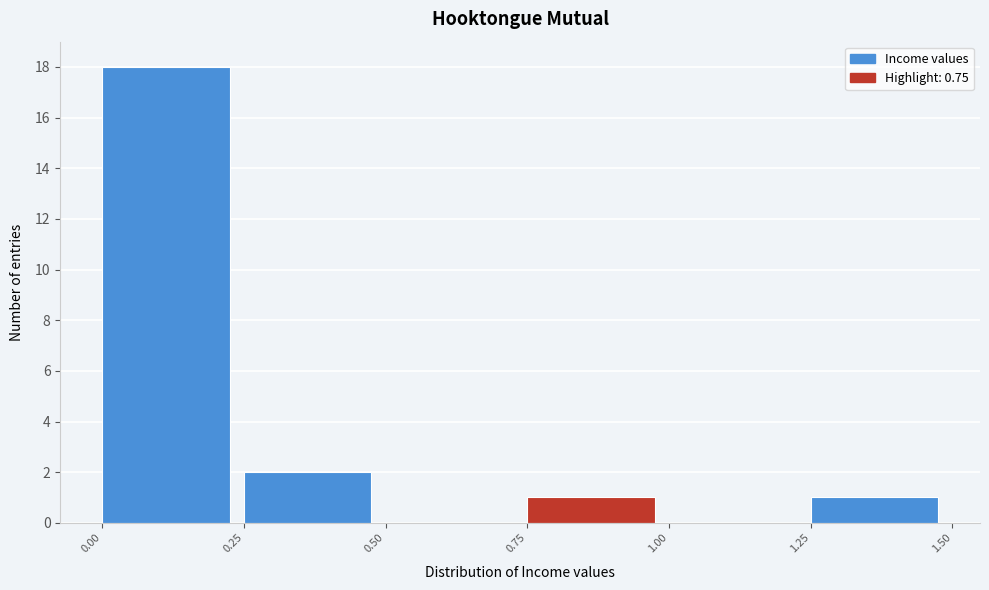

Which range on the x-axis has the tallest bar?

0.00 to 0.25